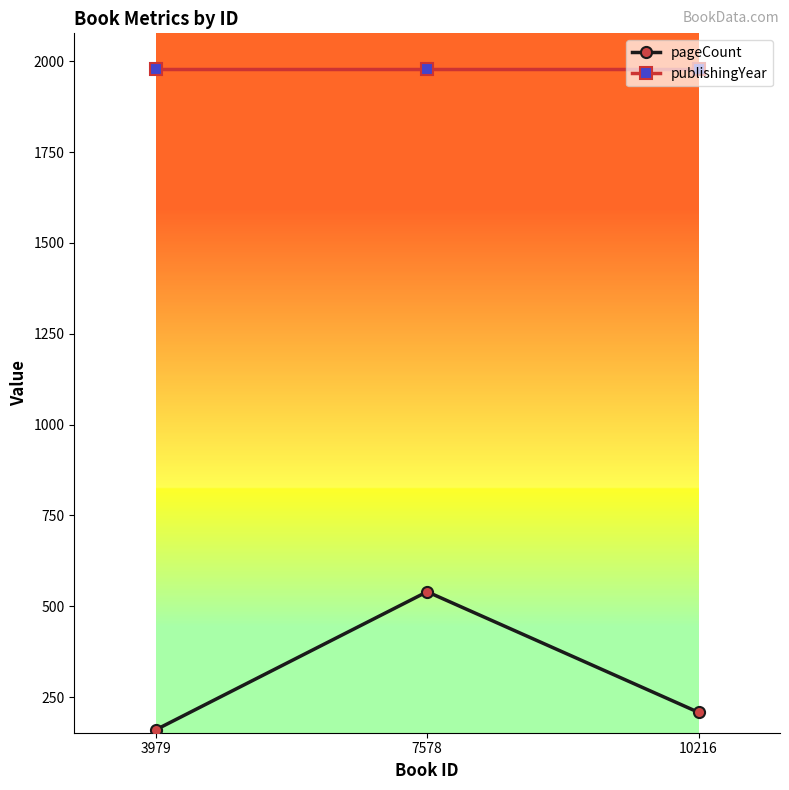

What is the value of the pageCount point at the 2nd from the left?

540